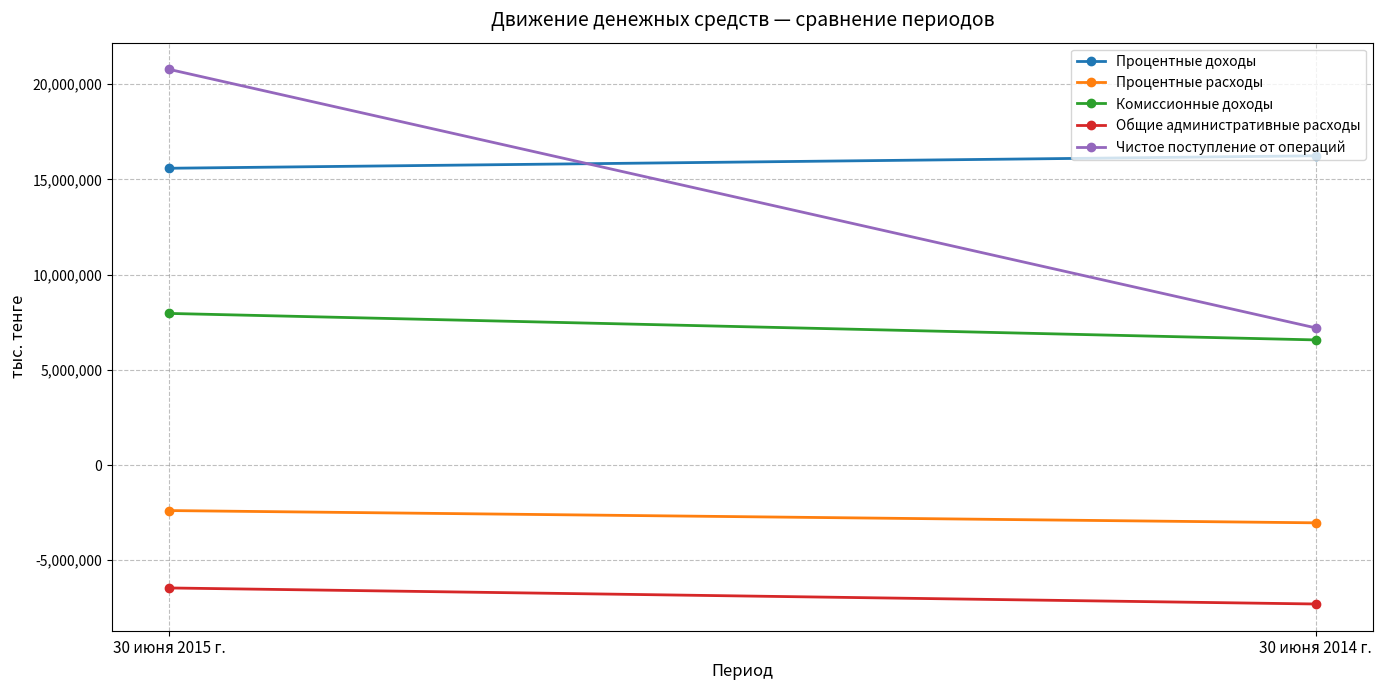

Rank the categories by Общие административные расходы value from highest to lowest.

30 июня 2015 г., 30 июня 2014 г.